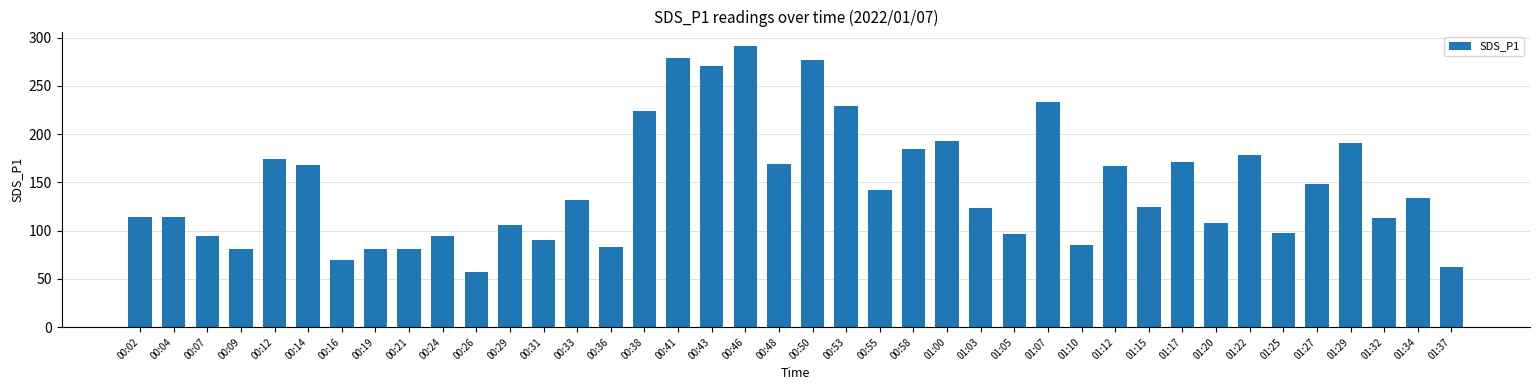

What is the change in value from 00:21 to 00:50?

+195.8